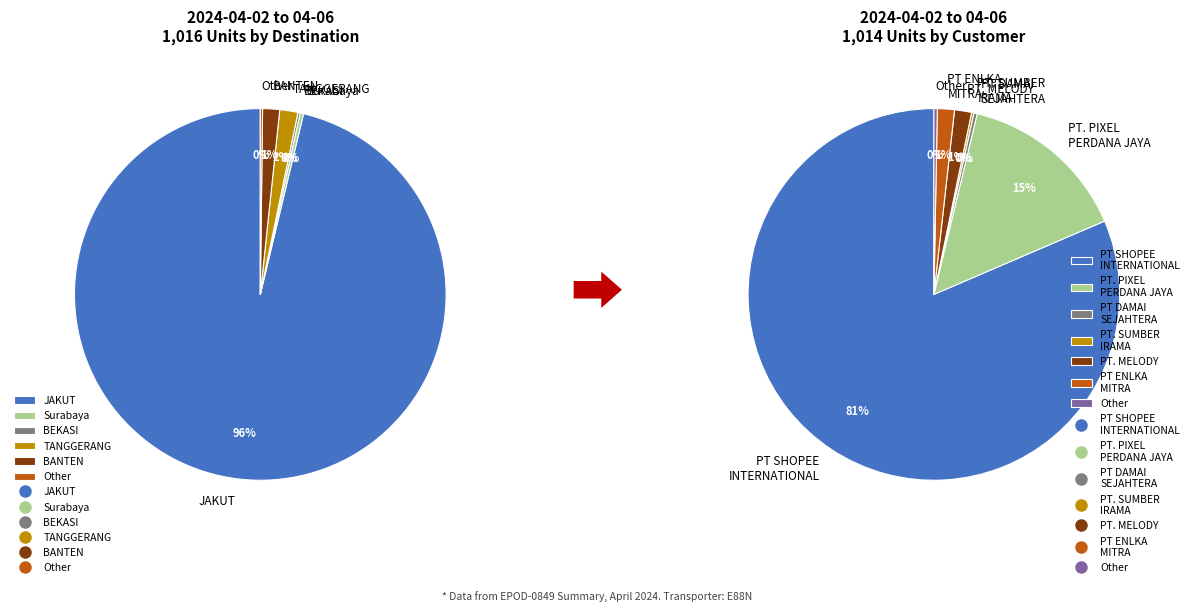

To the nearest percent, what is the average slice percentage?

14%